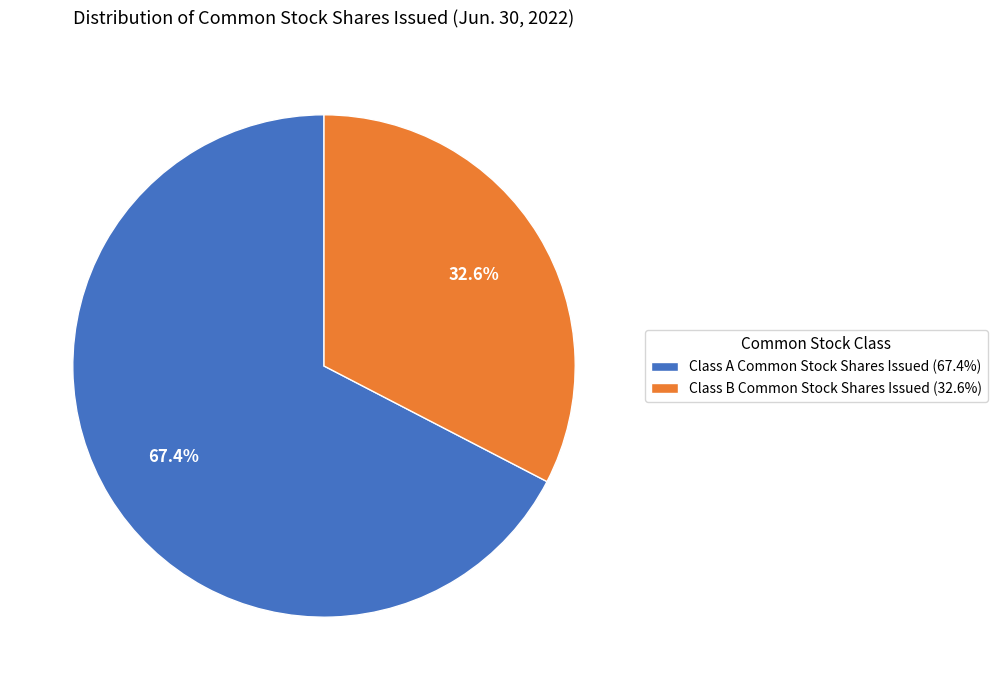

To the nearest percent, what portion does Class B Common Stock Shares Issued represent?

33%